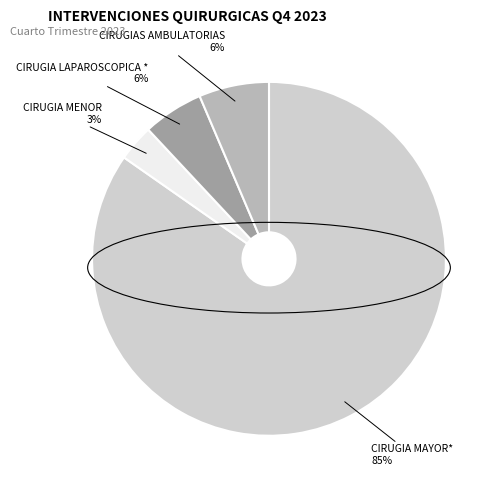

Combined, do CIRUGIA MENOR and CIRUGIA MAYOR* account for over 50%?

Yes